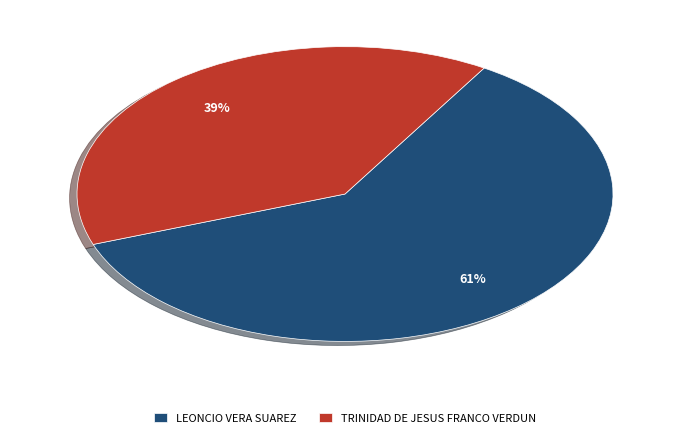

True or false: TRINIDAD DE JESUS FRANCO VERDUN accounts for 34% of the total.

False